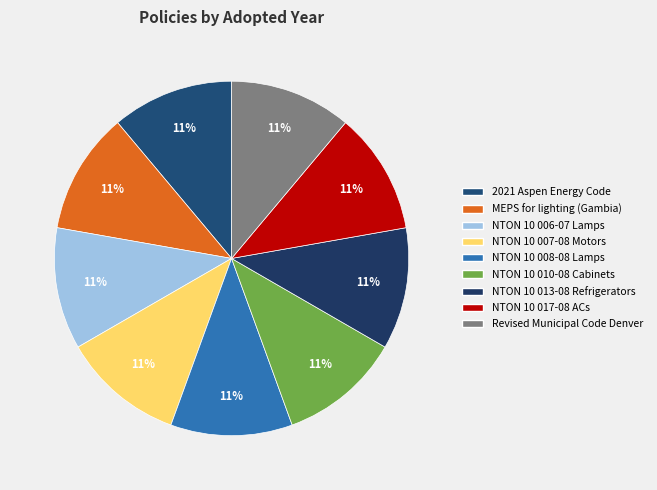

Is there a majority slice in this chart?

No